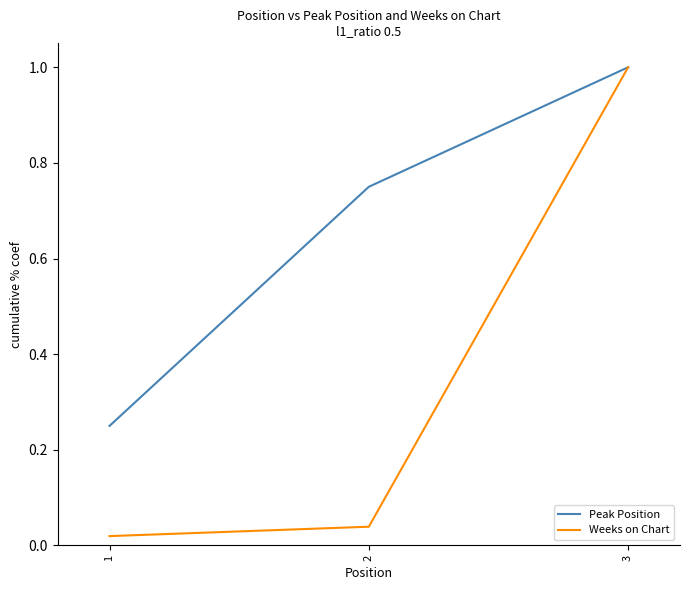

Between 2 and 3, which series saw the biggest shift?

Weeks on Chart